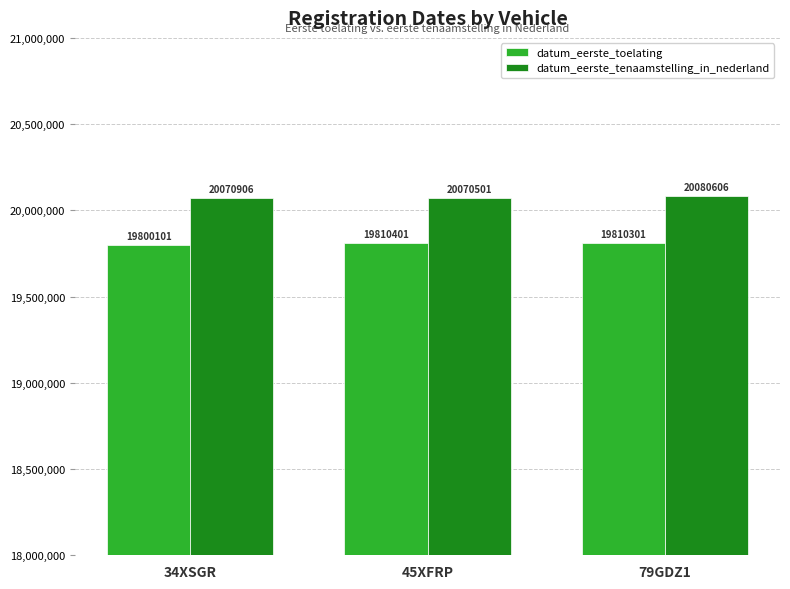

Rank the series by their maximum value, from lowest to highest.

datum_eerste_toelating, datum_eerste_tenaamstelling_in_nederland